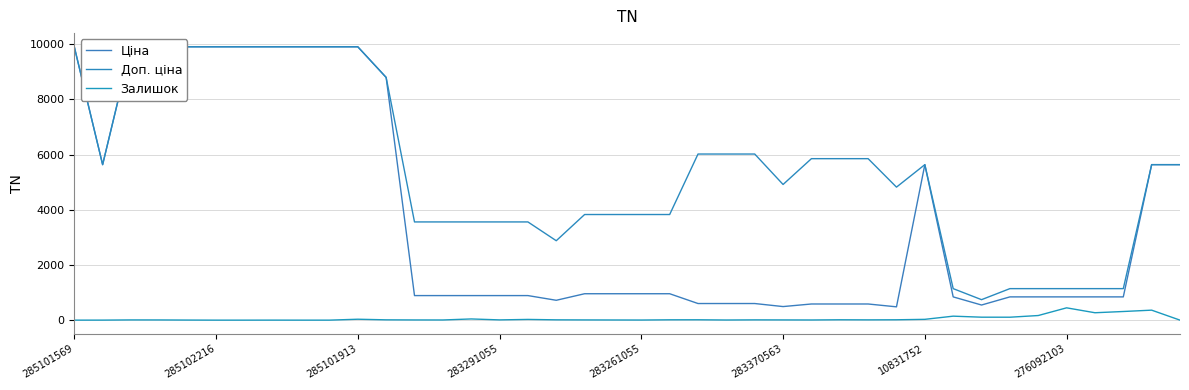

How many distinct data groups are displayed?

3